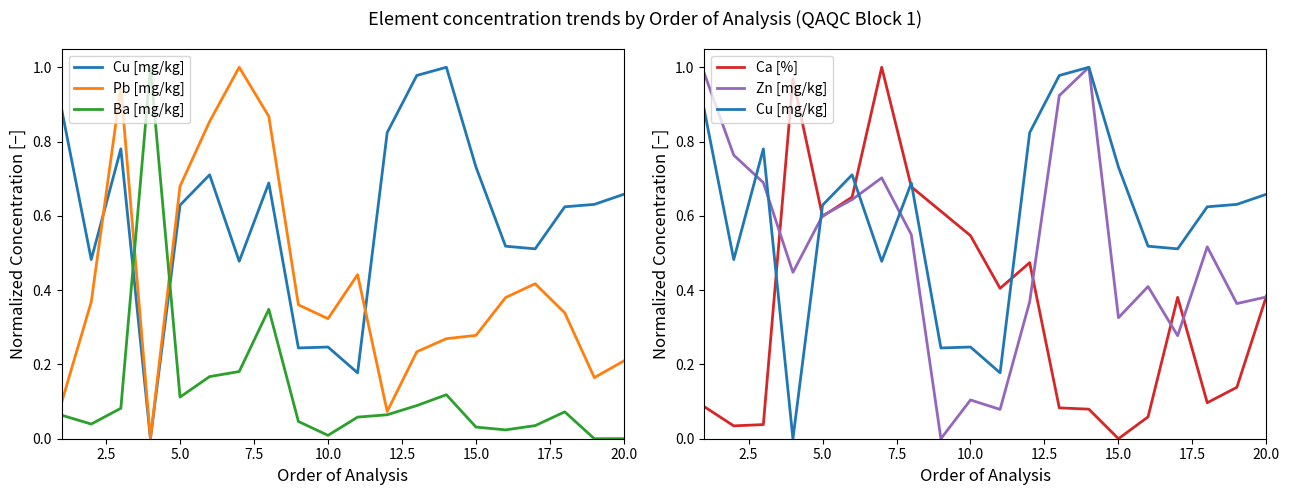

Reading left to right, transcribe all the data shown in this chart.

Cu [mg/kg]: 0.9	0.5	0.8	0.0	0.6	0.7	0.5	0.7	0.2	0.2	0.2	0.8	1.0	1.0	0.7	0.5	0.5	0.6	0.6	0.7
Pb [mg/kg]: 0.1	0.4	0.9	0.0	0.7	0.9	1.0	0.9	0.4	0.3	0.4	0.1	0.2	0.3	0.3	0.4	0.4	0.3	0.2	0.2
Ba [mg/kg]: 0.1	0.0	0.1	1.0	0.1	0.2	0.2	0.3	0.0	0.0	0.1	0.1	0.1	0.1	0.0	0.0	0.0	0.1	0.0	0.0
Ca [%]: 0.1	0.0	0.0	1.0	0.6	0.7	1.0	0.7	0.6	0.5	0.4	0.5	0.1	0.1	0.0	0.1	0.4	0.1	0.1	0.4
Zn [mg/kg]: 1.0	0.8	0.7	0.4	0.6	0.6	0.7	0.5	0.0	0.1	0.1	0.4	0.9	1.0	0.3	0.4	0.3	0.5	0.4	0.4